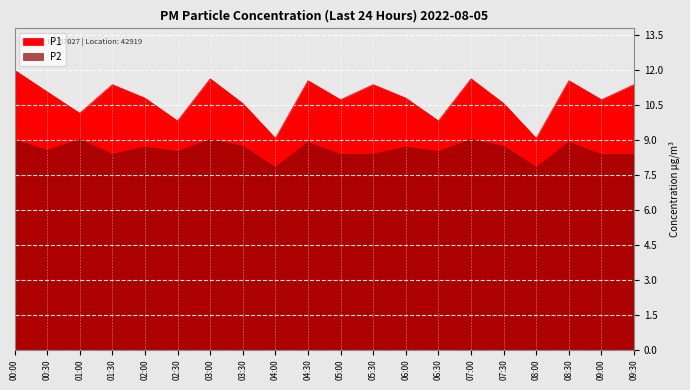

At how many categories does at least one series exceed 8?

20